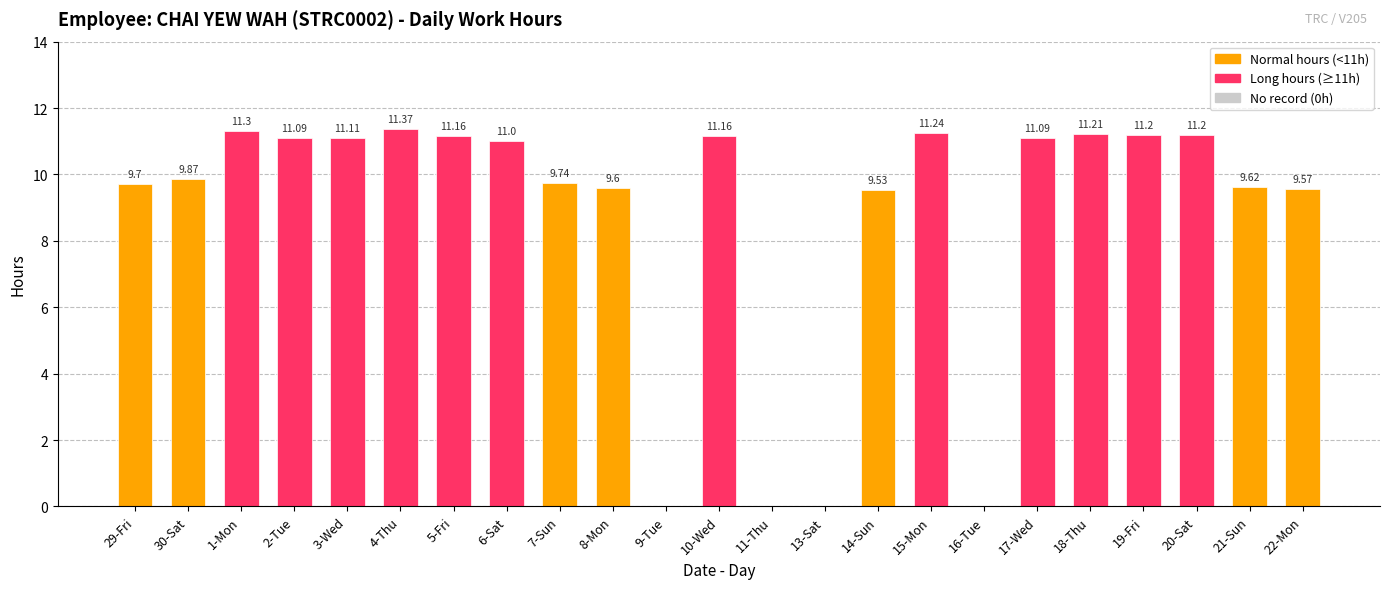

What is the sum of the values at 1-Mon and 2-Tue?

22.4